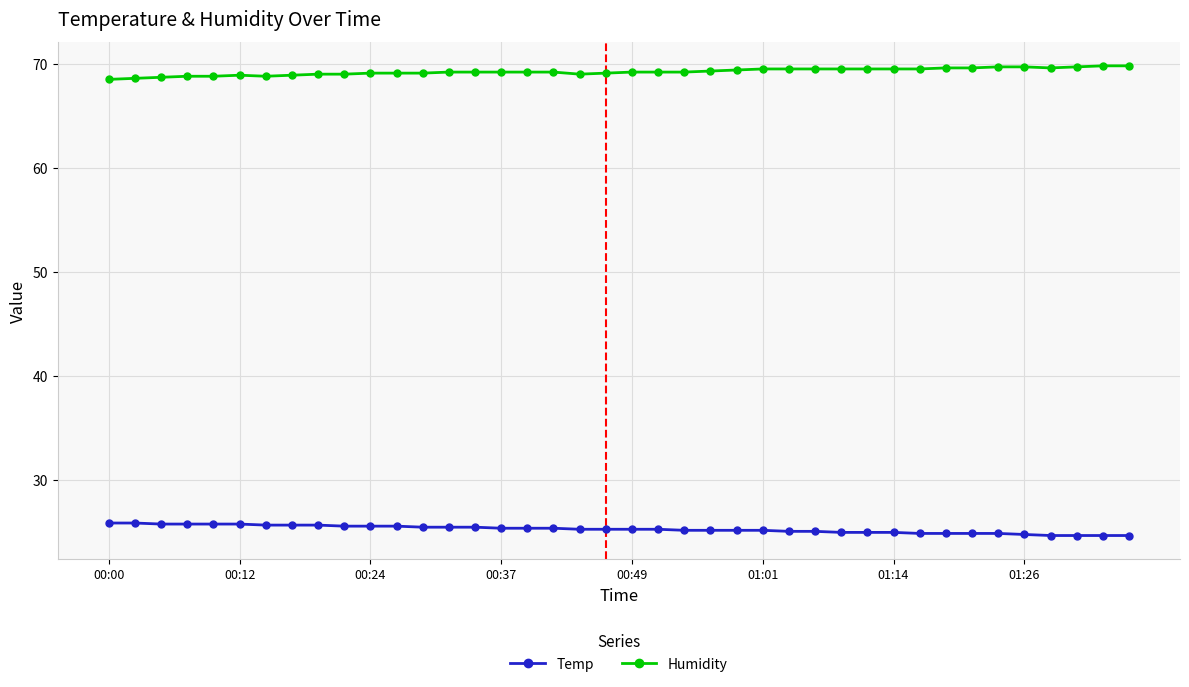

What is the value of the Humidity point at the 26th from the left?

69.5